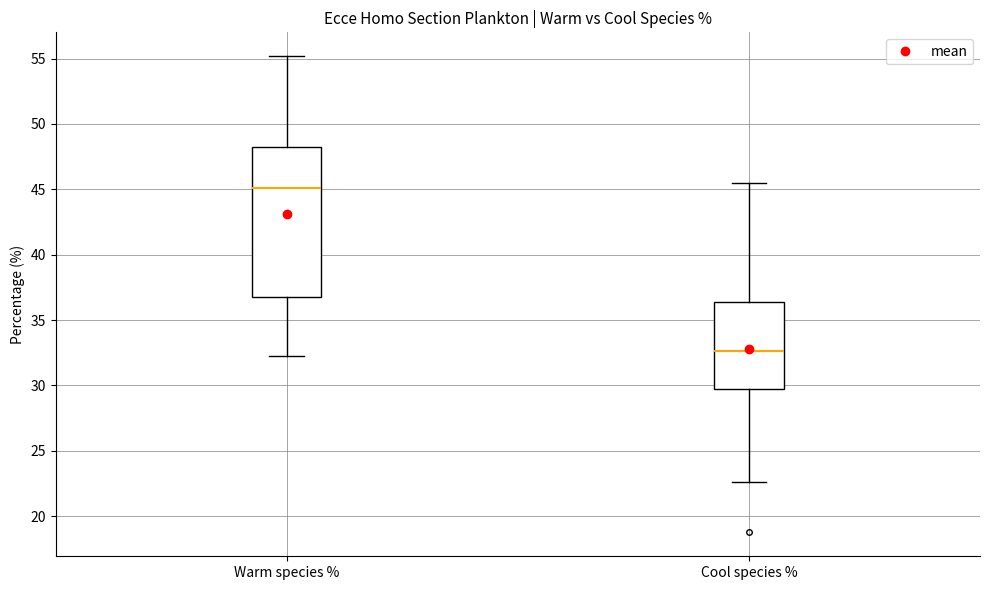

Reading left to right, transcribe this box plot: for each box, give where its median line is, the range the box spans, and where its two whiskers end, as read against the y-axis. The values are not printed on the chart, so give them approximately, as read against the axis.

Warm species %: median 45.0, box 37.0 to 48.0, whiskers 32.0 to 55.0
Cool species %: median 32.5, box 30.0 to 36.5, whiskers 22.5 to 45.5